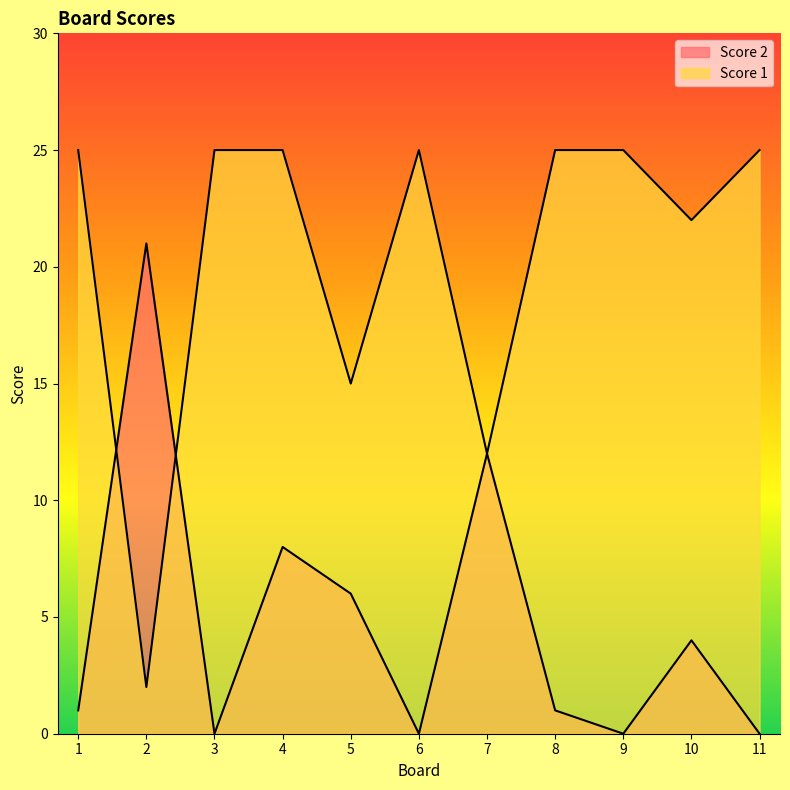

Reading left to right, what are all the values shown in this chart?

Score 2: 1	21	0	8	6	0	12	1	0	4	0
Score 1: 25	2	25	25	15	25	12	25	25	22	25